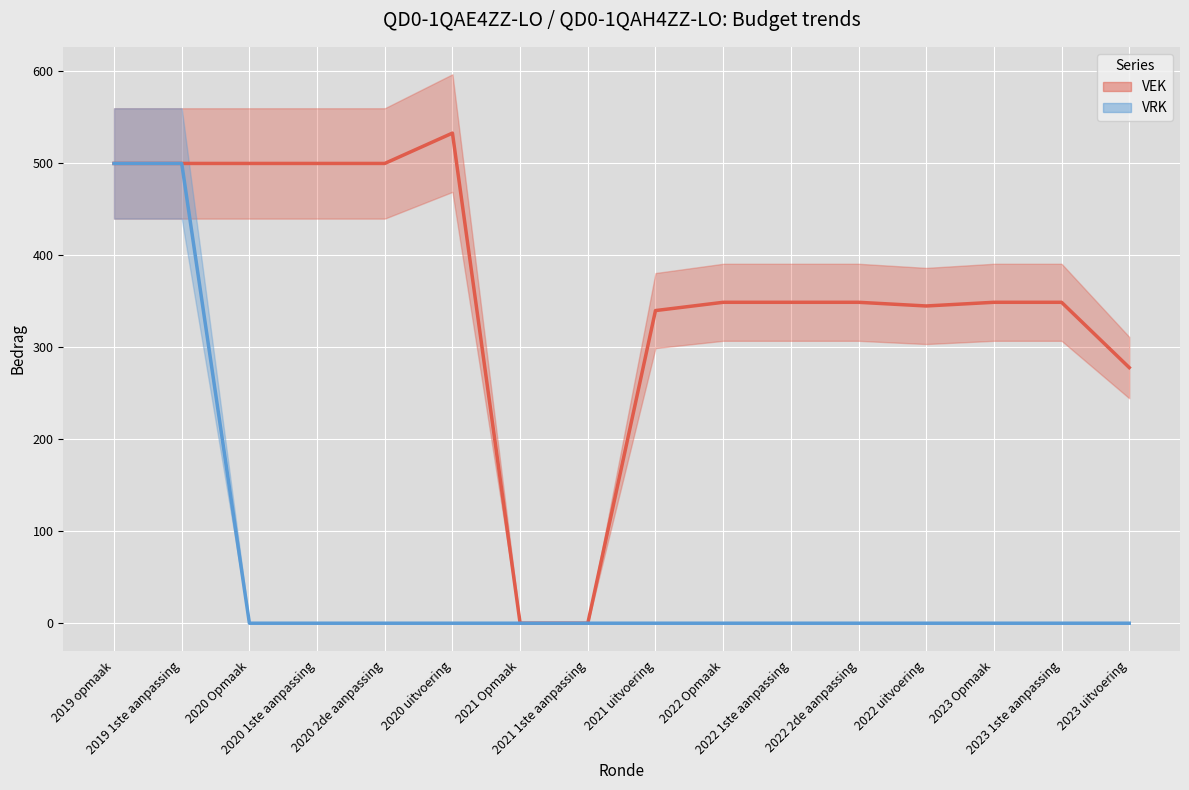

At which category is the sum across all series the highest?

2019 opmaak